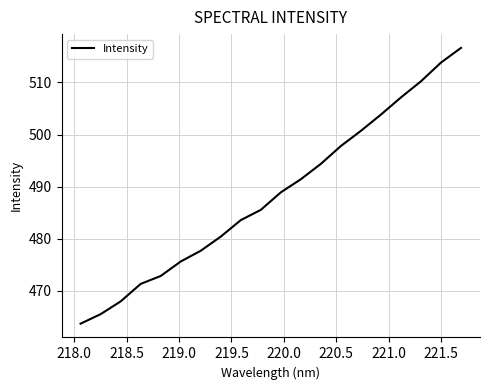

What is the greatest value displayed?

516.6